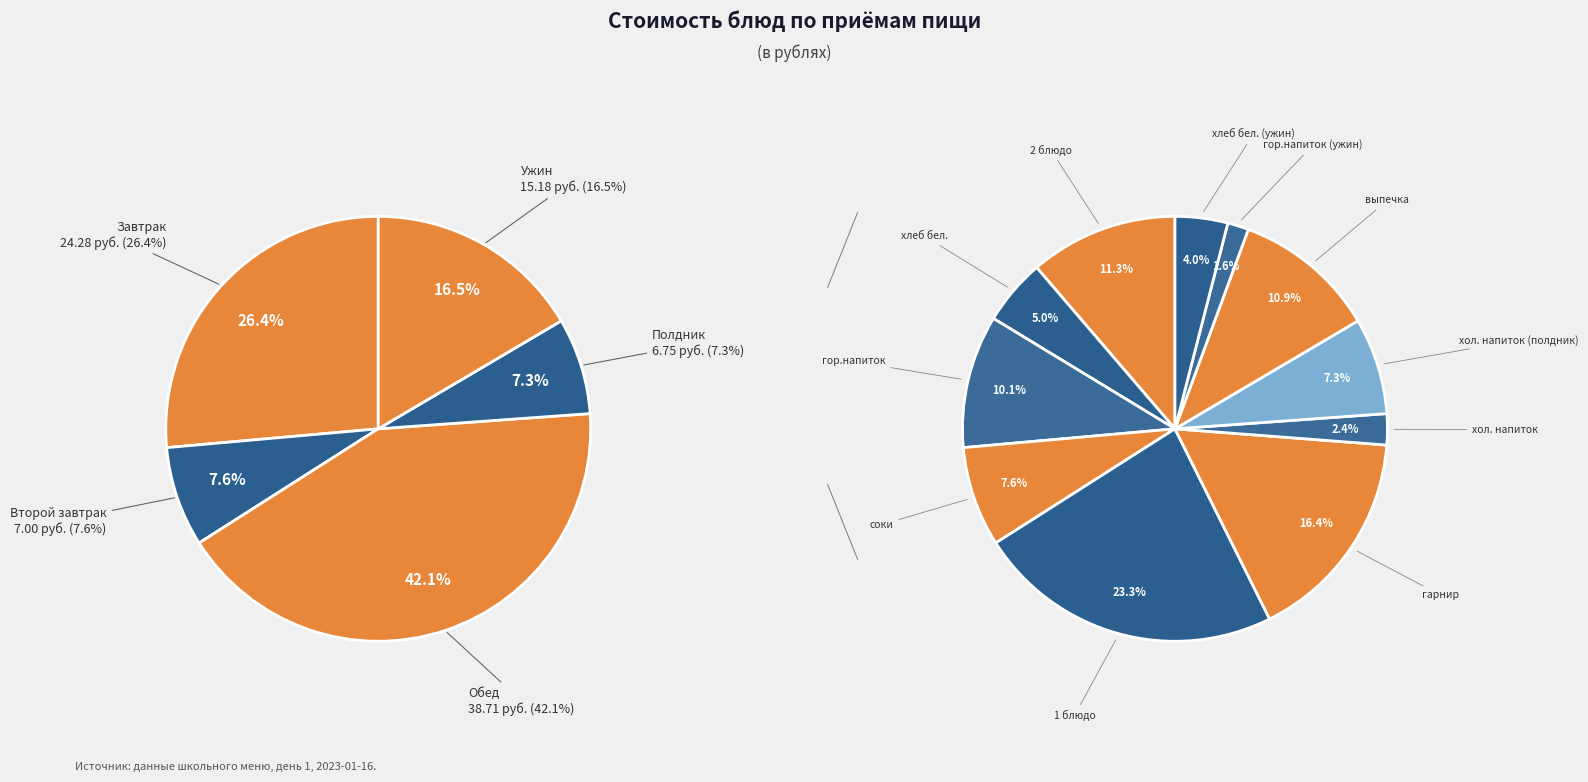

Is the sum of хлеб бел. and гарнир greater than half?

No